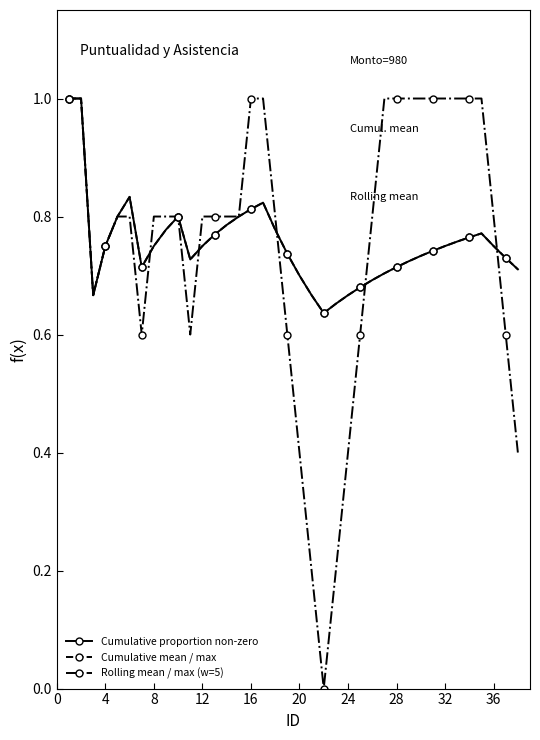

Does the chart have visible grid lines?

No